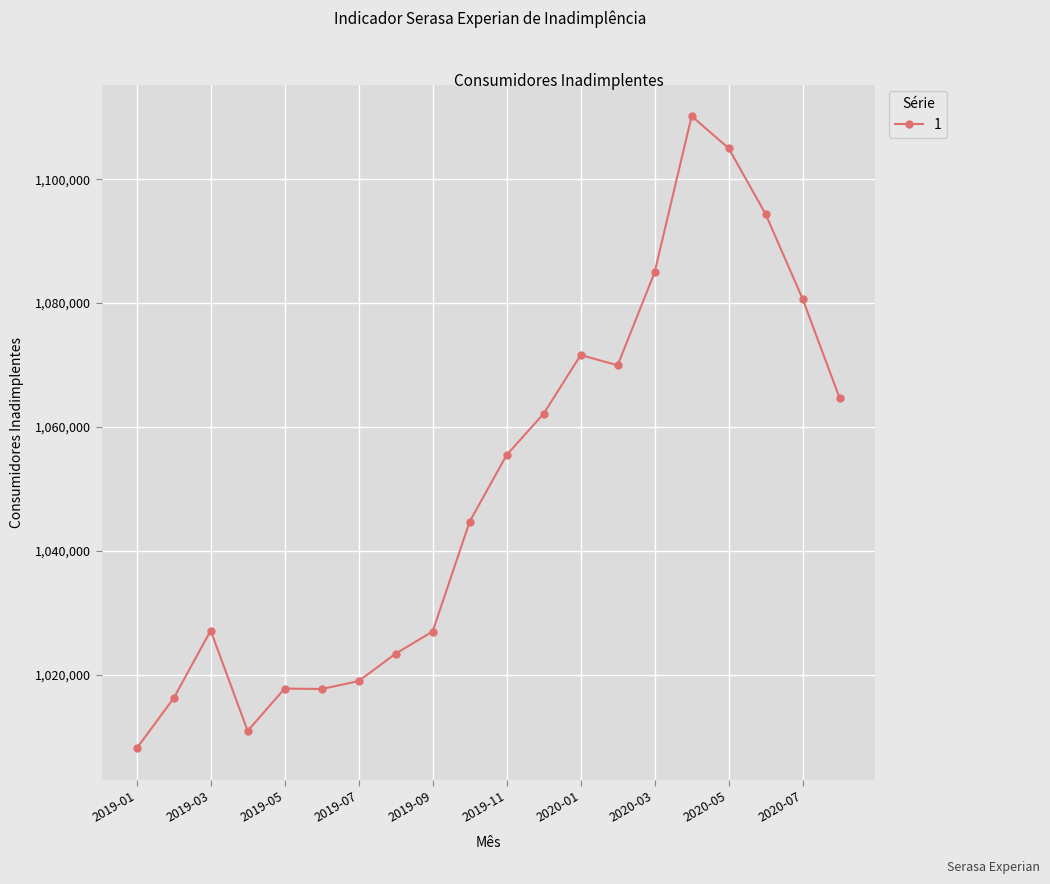

True or false: the data has more than 0 interior local peaks.

True